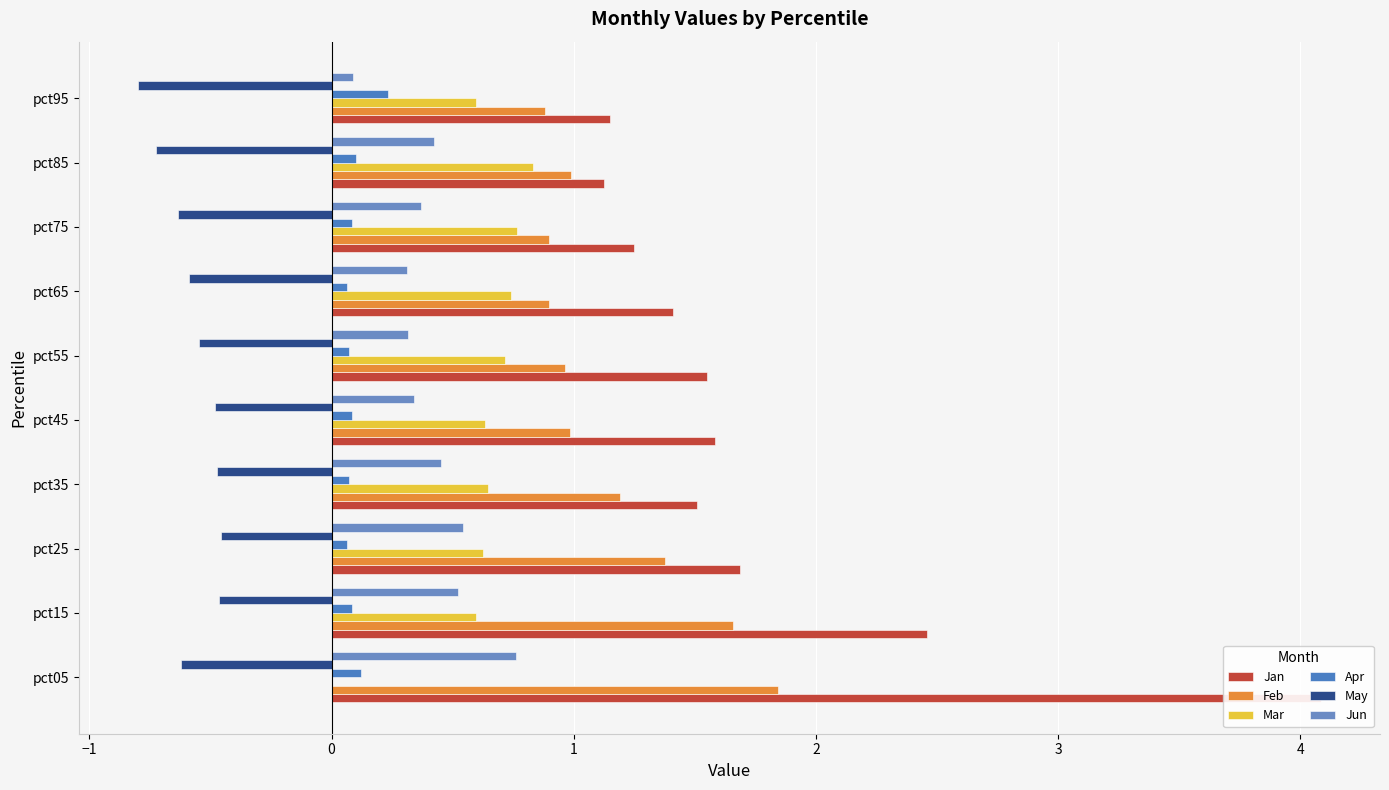

True or false: Feb has a value of 1.4 at pct95.

False